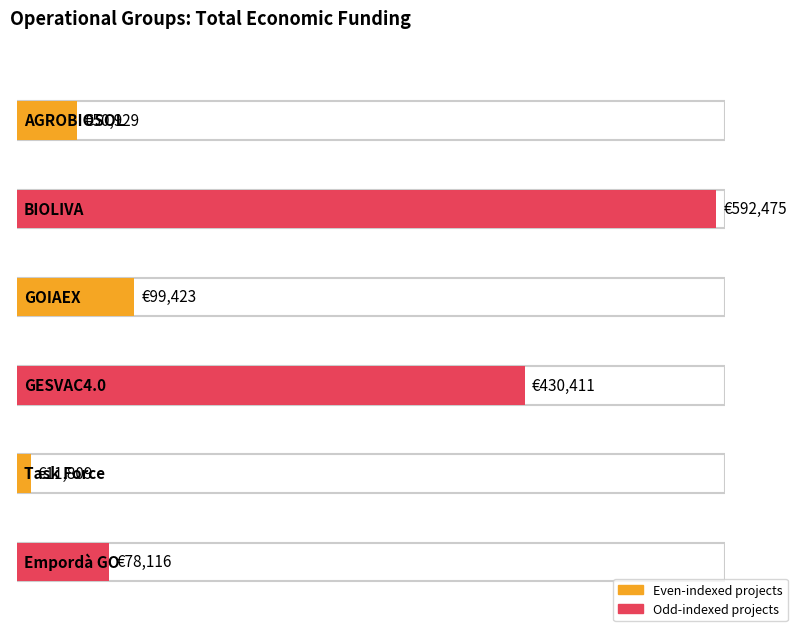

Does the chart contain stacked bars?

No